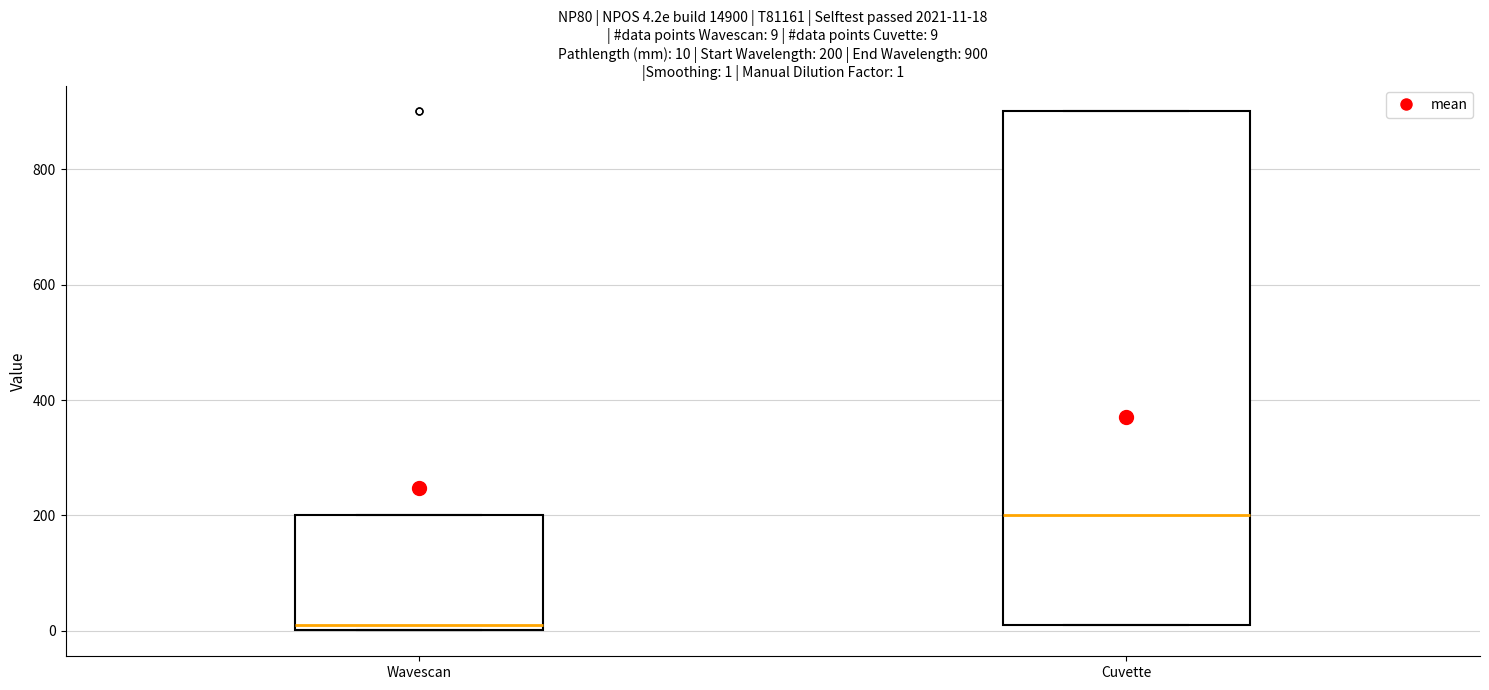

Comparing the boxes themselves (not the whiskers), which one is the tallest?

Cuvette